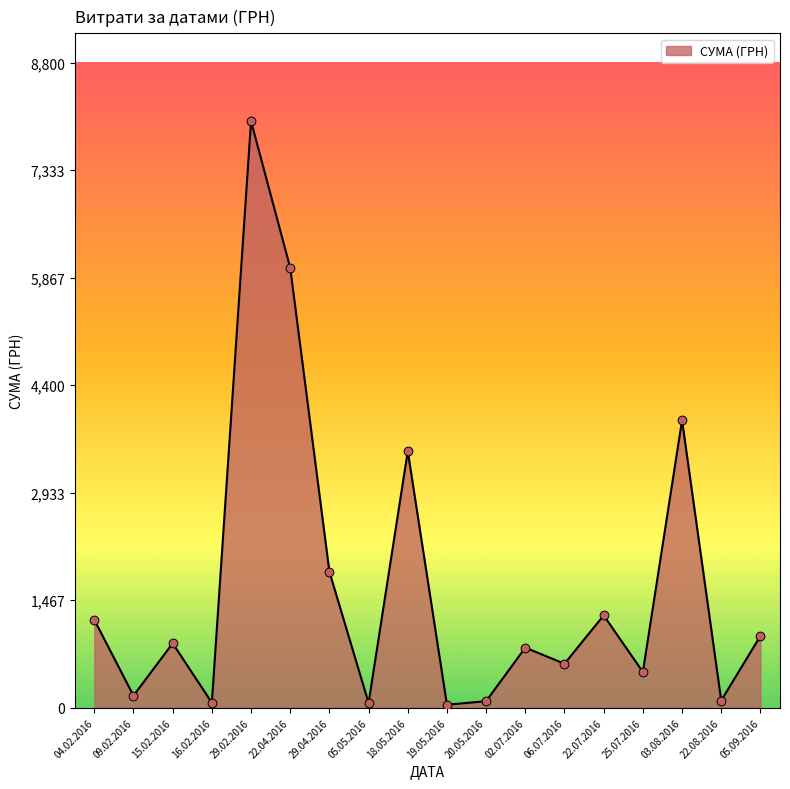

What is the ratio of the value at 03.08.2016 to the value at 22.04.2016?

0.7